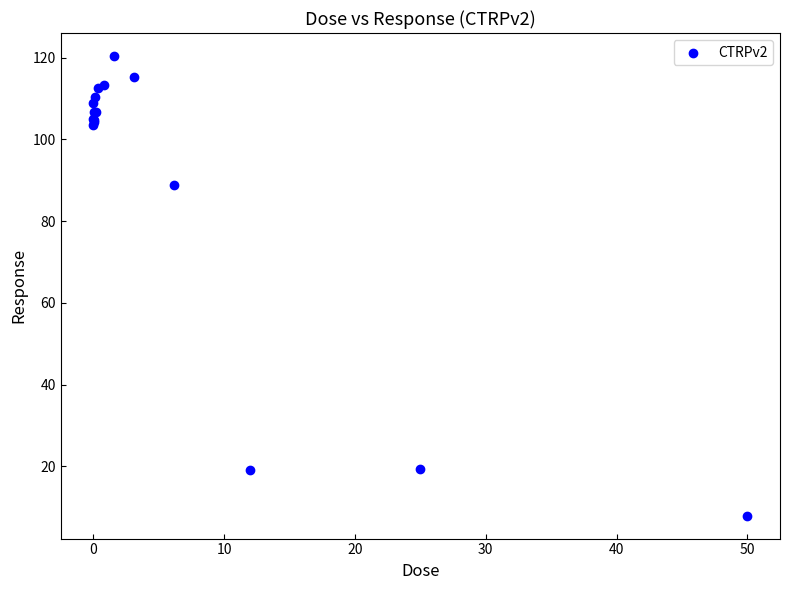

What Y value in the scatter plot is closest to 64?

88.8